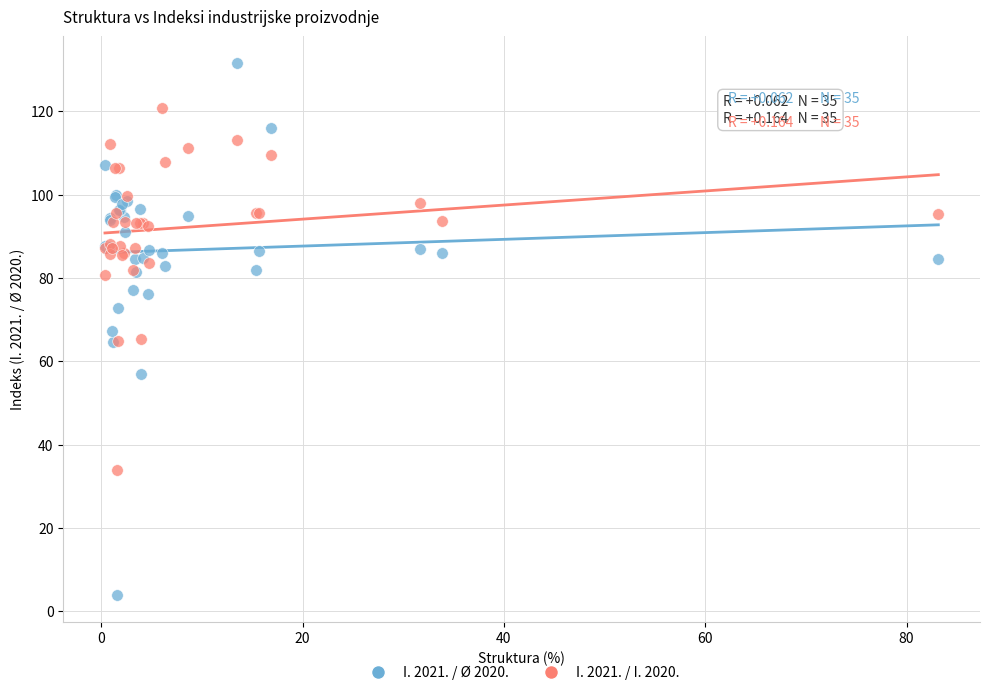

Which series contains the highest Y value?

I. 2021. / Ø 2020.